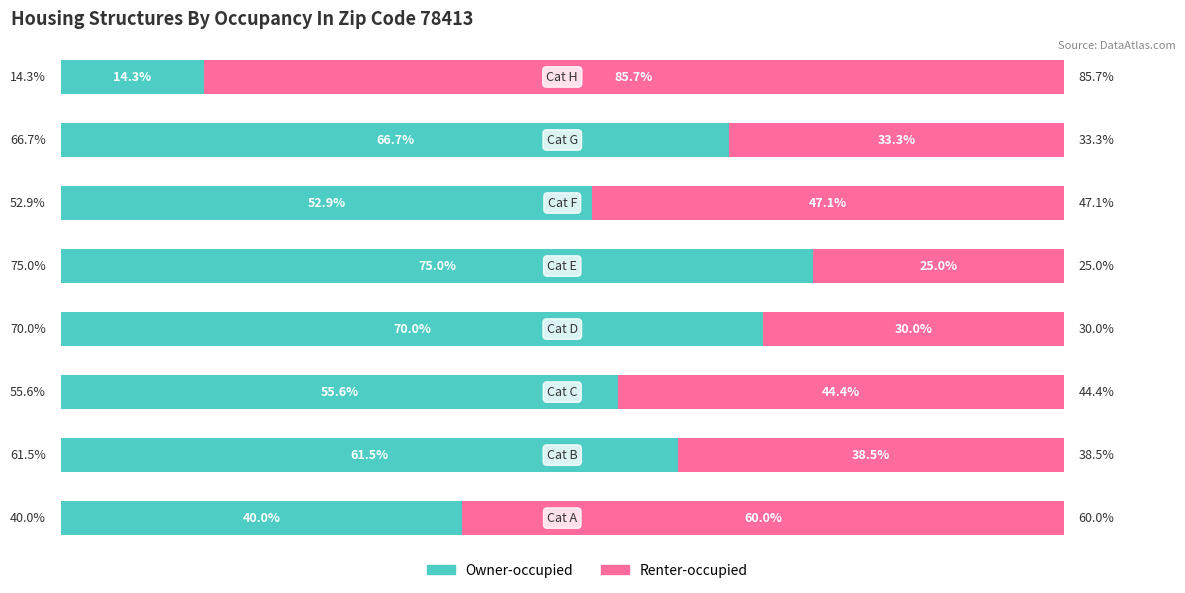

What is the difference between the maximum and minimum values in the Renter-occupied series?

60.7